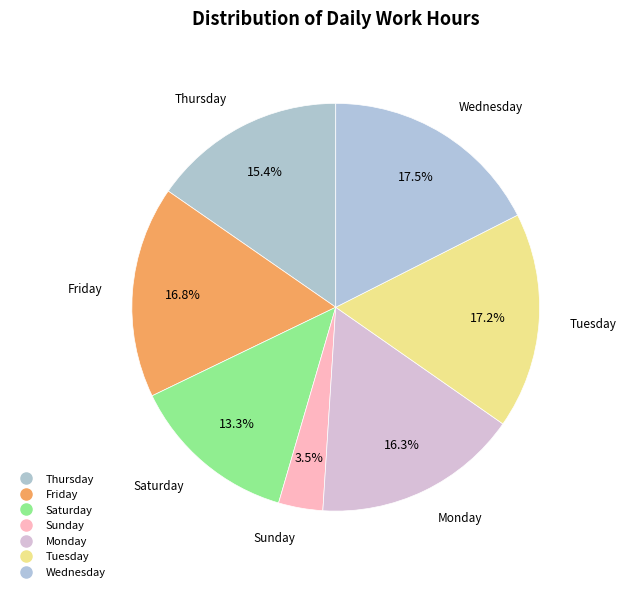

Which slice is the smallest?

Sun